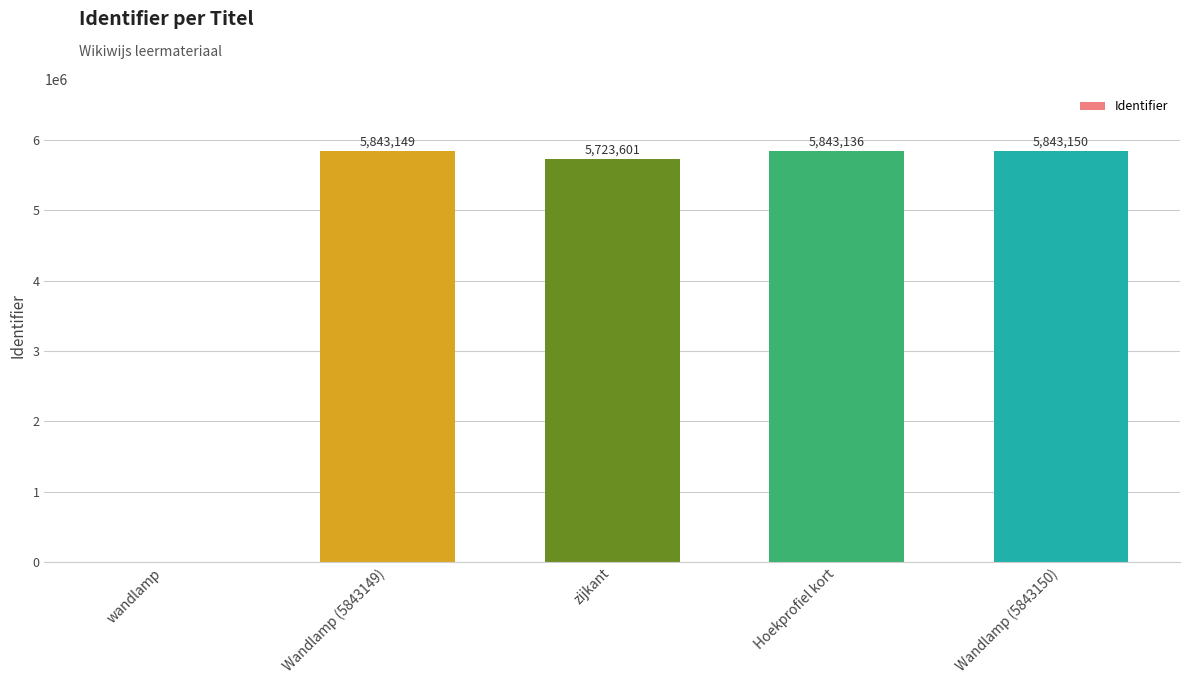

Are the bars horizontal?

No